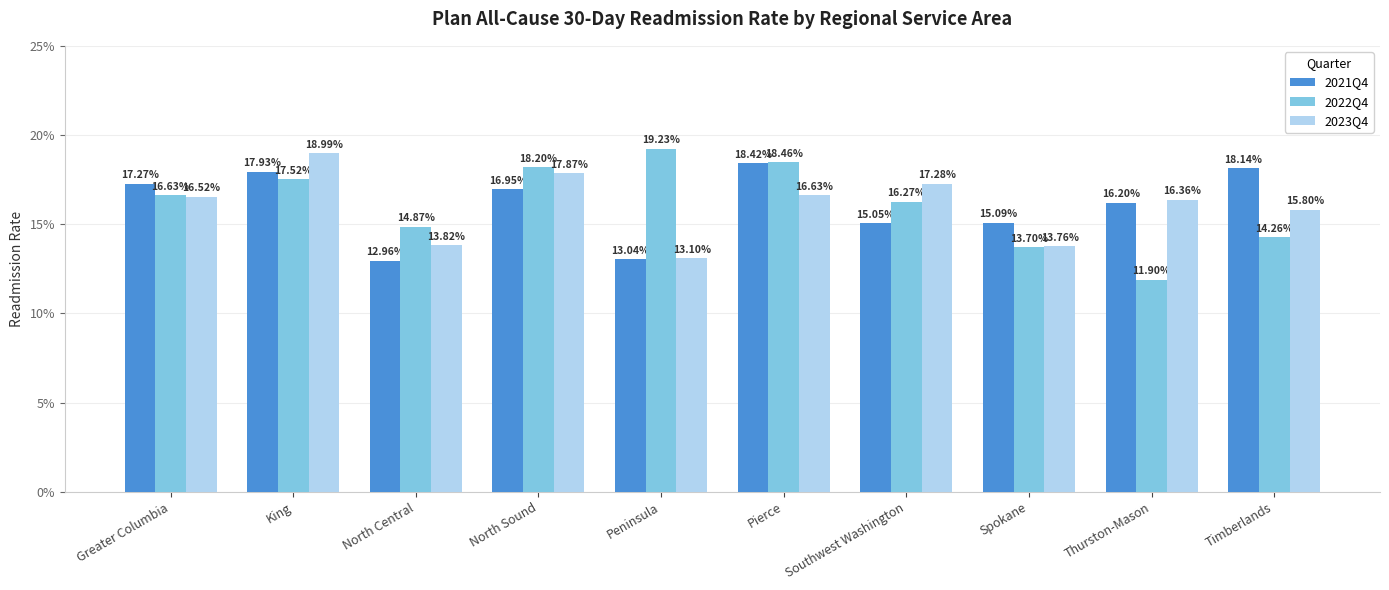

Where is 2023Q4 nearest to the value 0?

Peninsula